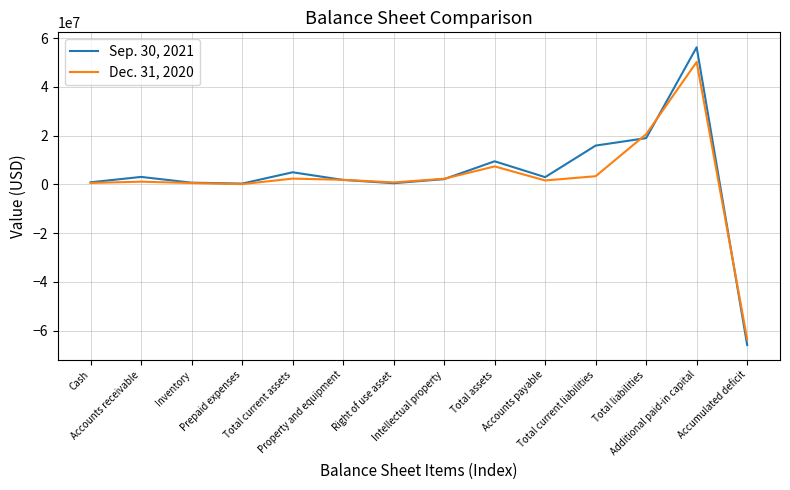

Which series has the largest range (max minus min)?

Sep. 30, 2021